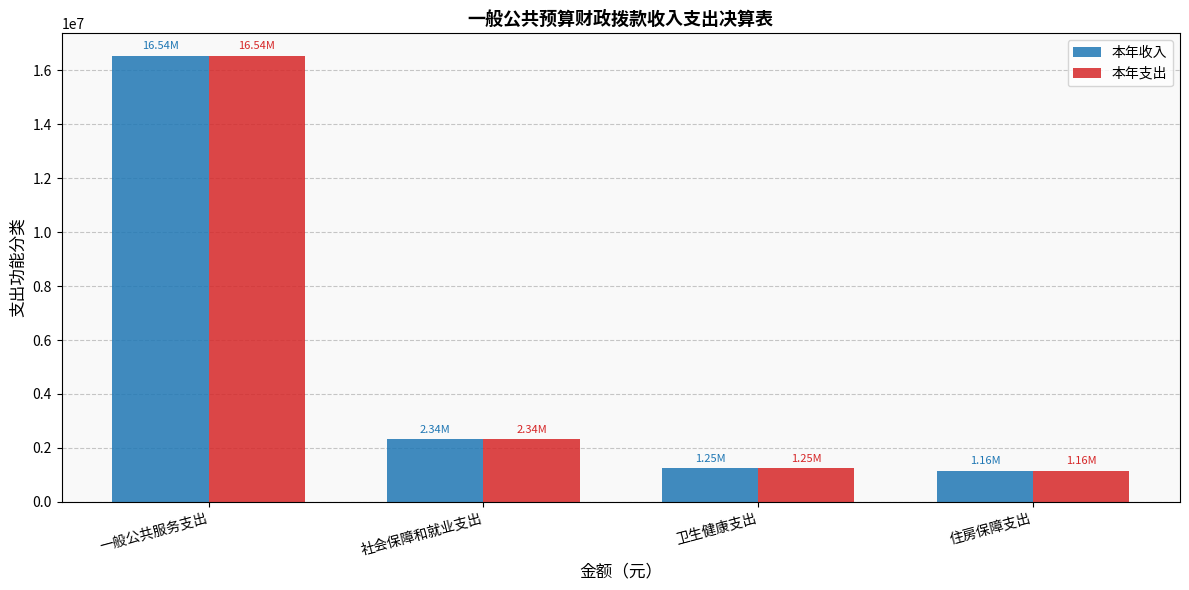

At which label does 本年支出 first exceed 2335884?

一般公共服务支出